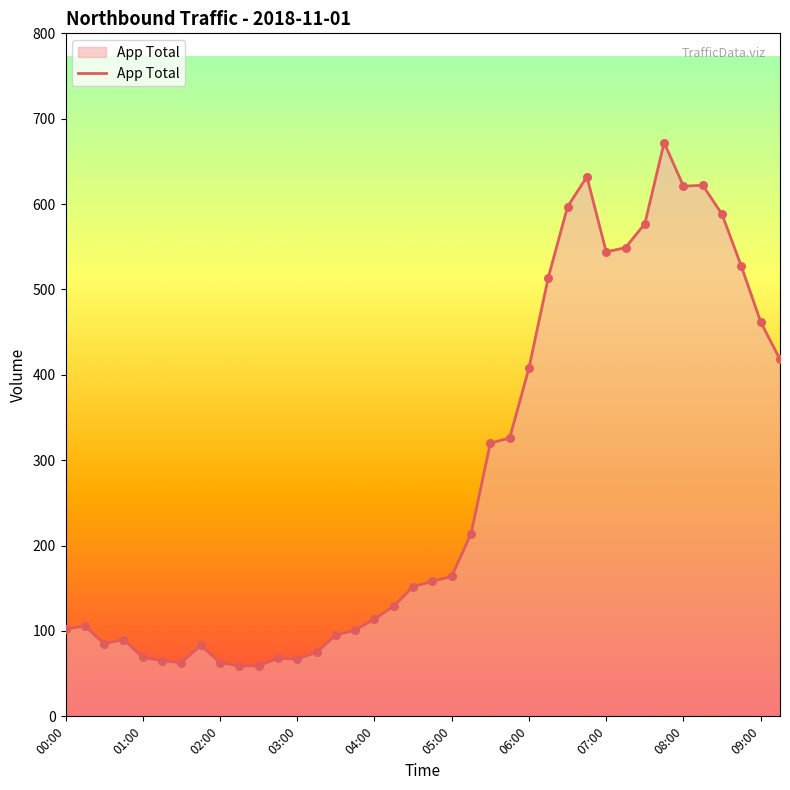

What is the difference between the maximum and minimum values?

613